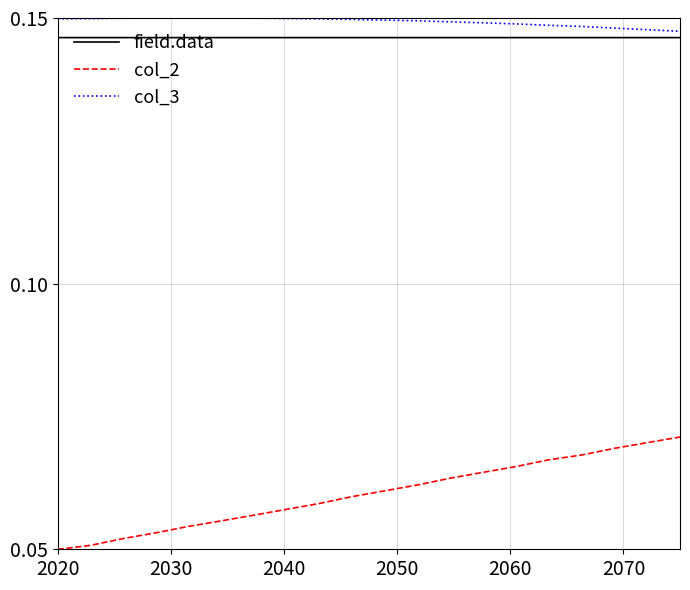

Which series has the widest spread of values?

col_2